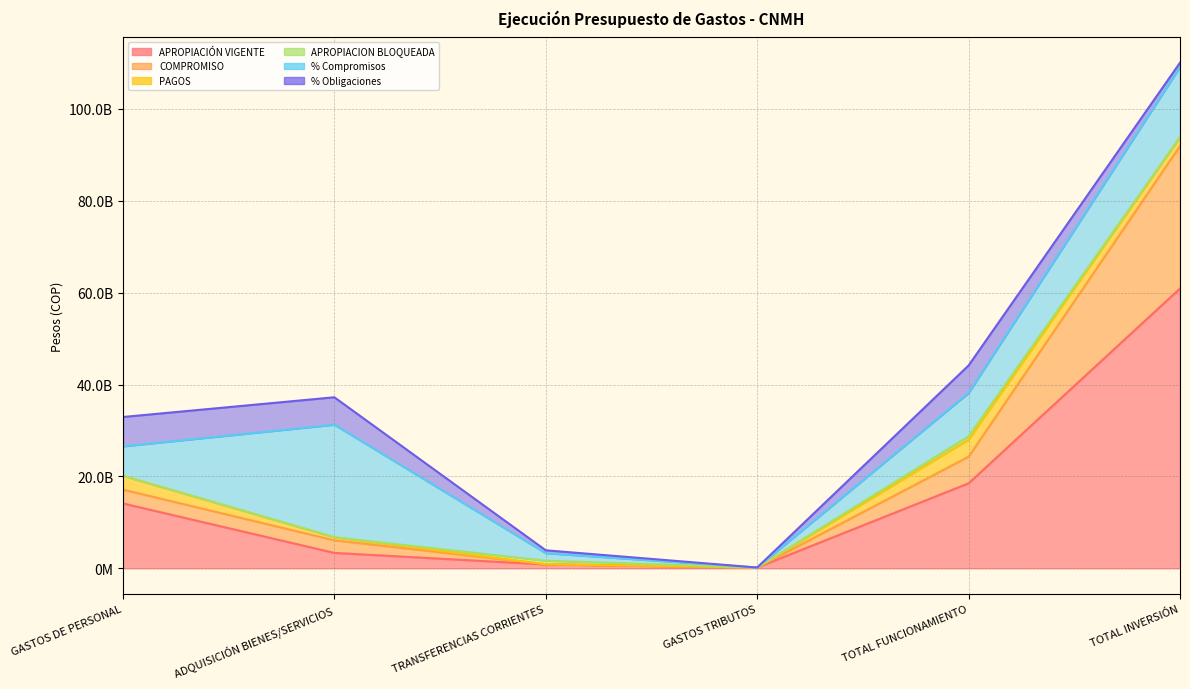

Reading left to right, extract all data points from this chart.

APROPIACIÓN VIGENTE: GASTOS DE PERSONAL=14128000000.0	ADQUISICIÓN BIENES/SERVICIOS=3358515000.0	TRANSFERENCIAS CORRIENTES=844000000.0	GASTOS TRIBUTOS=172943353.0	TOTAL FUNCIONAMIENTO=18503458353.0	TOTAL INVERSIÓN=60905600185.0
COMPROMISO: GASTOS DE PERSONAL=3011250489.0	ADQUISICIÓN BIENES/SERVICIOS=2741784215.5	TRANSFERENCIAS CORRIENTES=45781761.0	GASTOS TRIBUTOS=0.0	TOTAL FUNCIONAMIENTO=5798816465.5	TOTAL INVERSIÓN=31034701938.7
PAGOS: GASTOS DE PERSONAL=3011250489.0	ADQUISICIÓN BIENES/SERVICIOS=668543609.0	TRANSFERENCIAS CORRIENTES=17781746.0	GASTOS TRIBUTOS=0.0	TOTAL FUNCIONAMIENTO=3697575844.0	TOTAL INVERSIÓN=1891768501.0
% Compromisos: GASTOS DE PERSONAL=0.2	ADQUISICIÓN BIENES/SERVICIOS=0.8	TRANSFERENCIAS CORRIENTES=0.1	GASTOS TRIBUTOS=0.0	TOTAL FUNCIONAMIENTO=0.3	TOTAL INVERSIÓN=0.5
% Obligaciones: GASTOS DE PERSONAL=0.2	ADQUISICIÓN BIENES/SERVICIOS=0.2	TRANSFERENCIAS CORRIENTES=0.0	GASTOS TRIBUTOS=0.0	TOTAL FUNCIONAMIENTO=0.2	TOTAL INVERSIÓN=0.0
APROPIACION BLOQUEADA: GASTOS DE PERSONAL=0.0	ADQUISICIÓN BIENES/SERVICIOS=0.0	TRANSFERENCIAS CORRIENTES=758000000.0	GASTOS TRIBUTOS=0.0	TOTAL FUNCIONAMIENTO=758000000.0	TOTAL INVERSIÓN=0.0